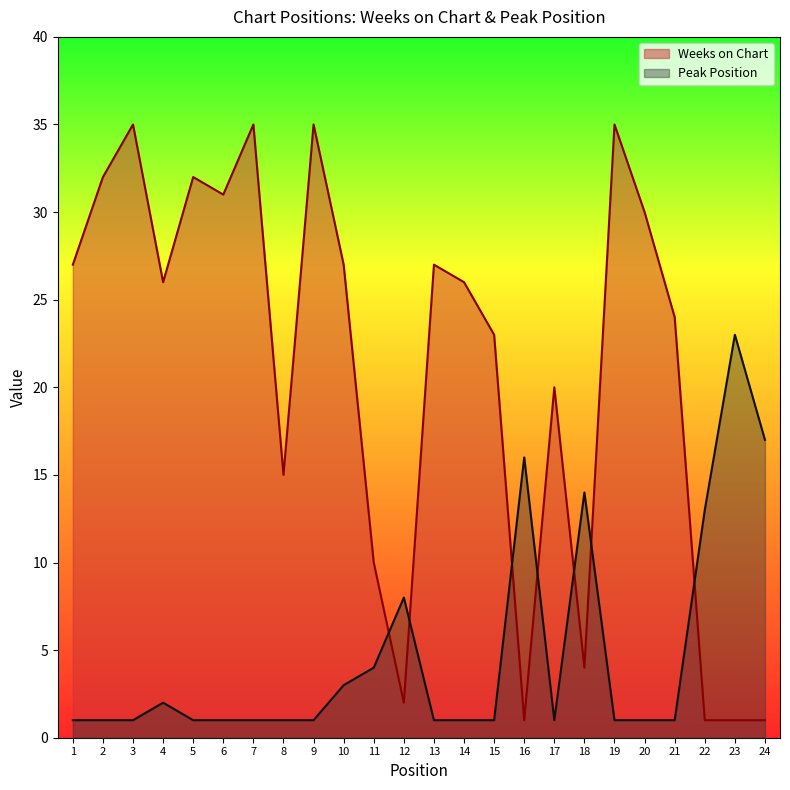

How many intersections are there between Peak Position and Weeks on Chart?

7